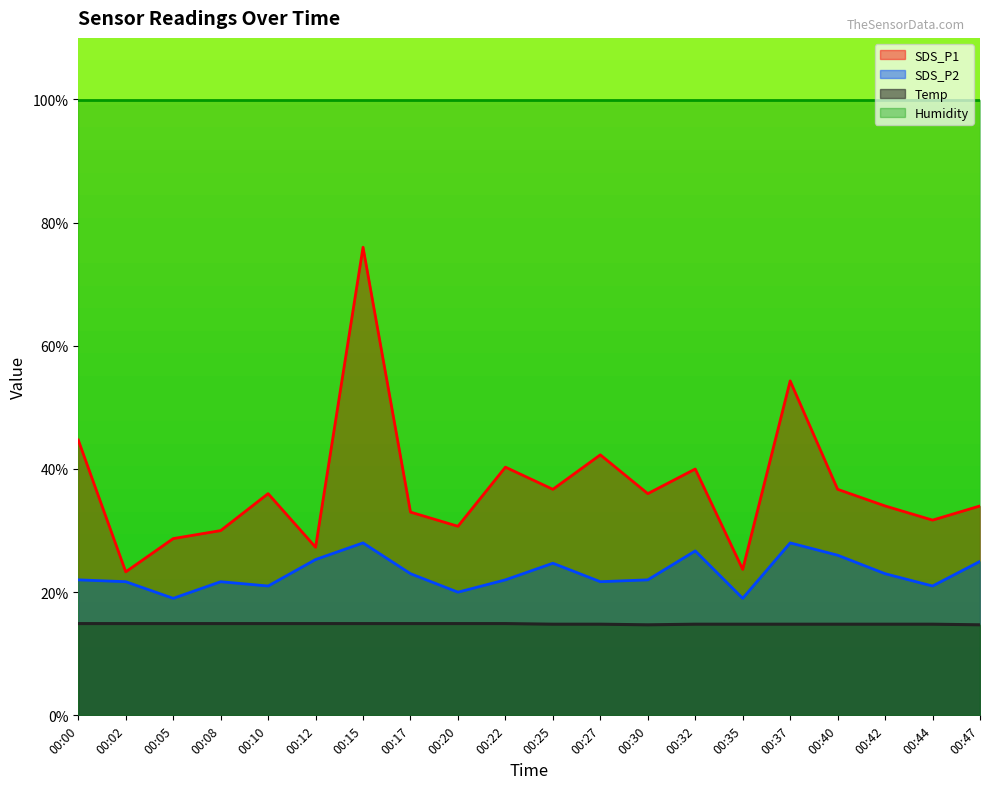

At which label does Temp reach its peak?

00:00